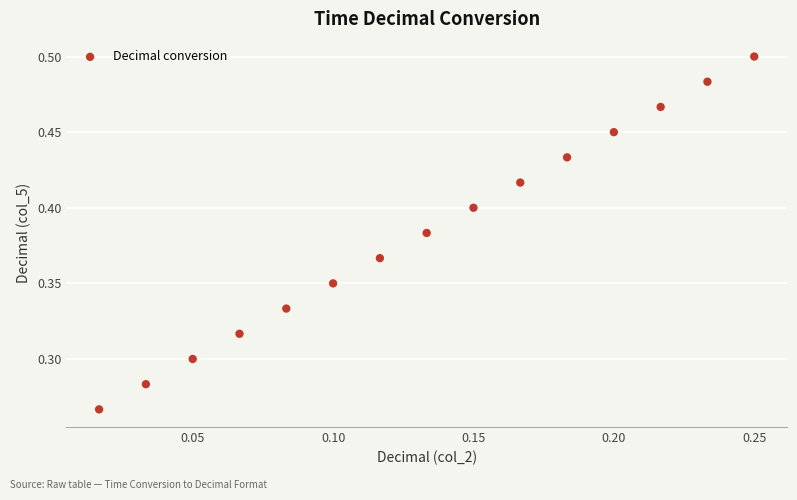

How many data points are displayed?

15